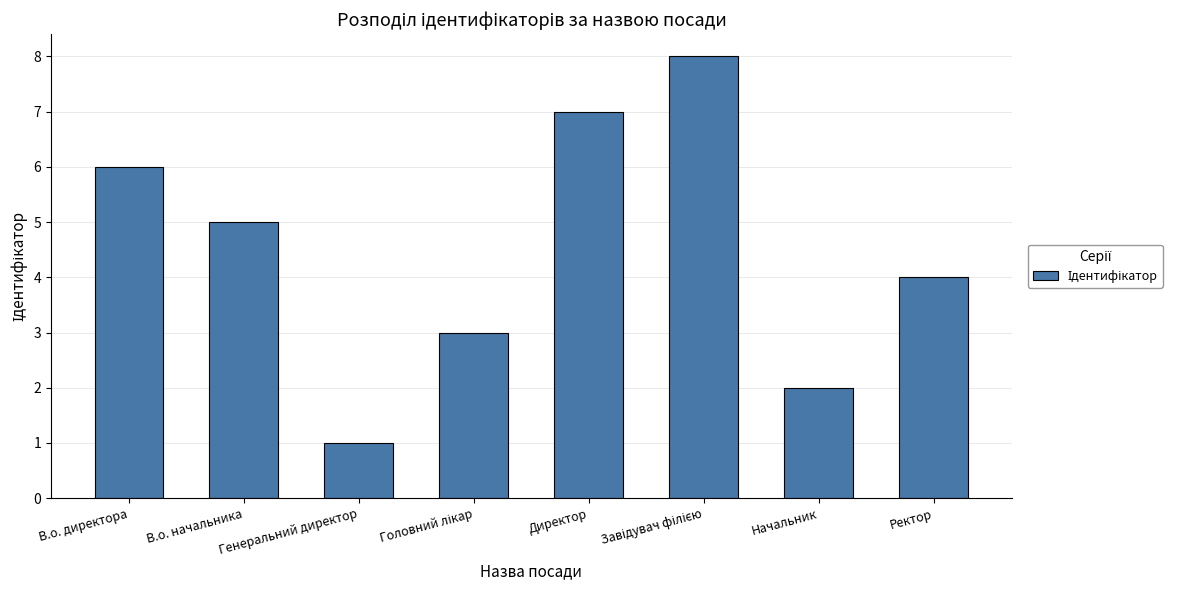

What is the label of the 2nd bar from the right?

Начальник